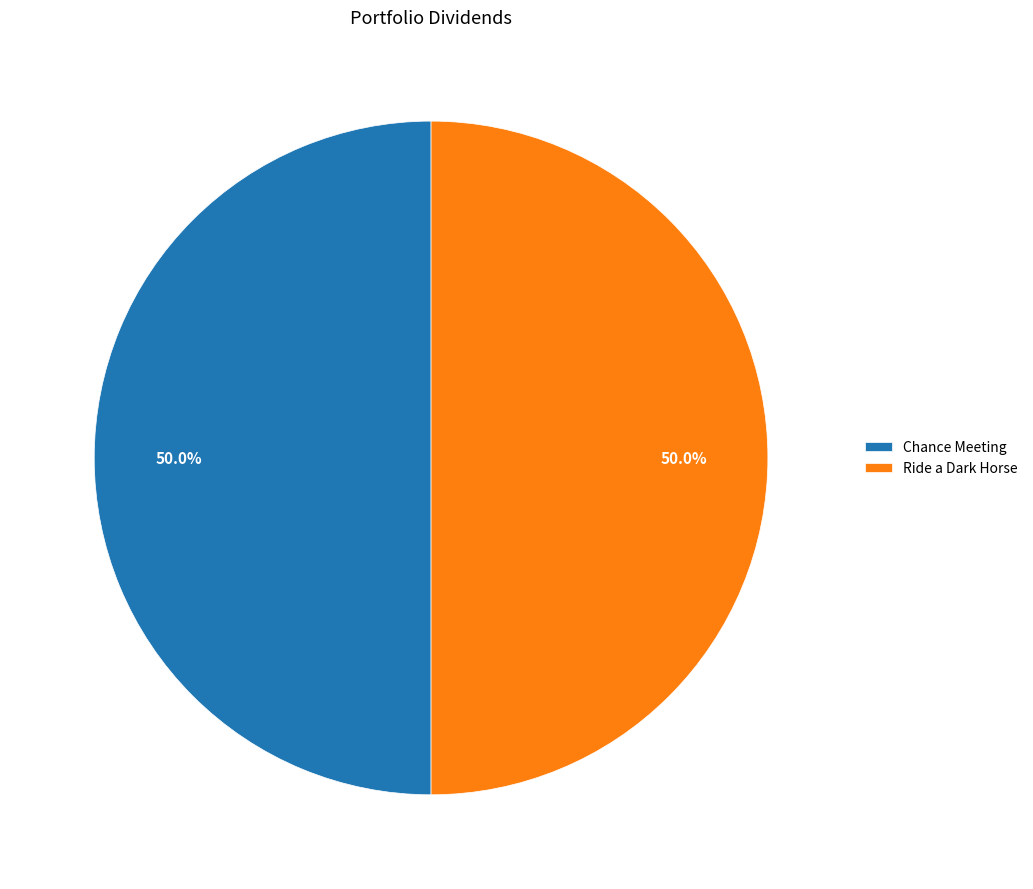

How many slices are in this pie chart?

2